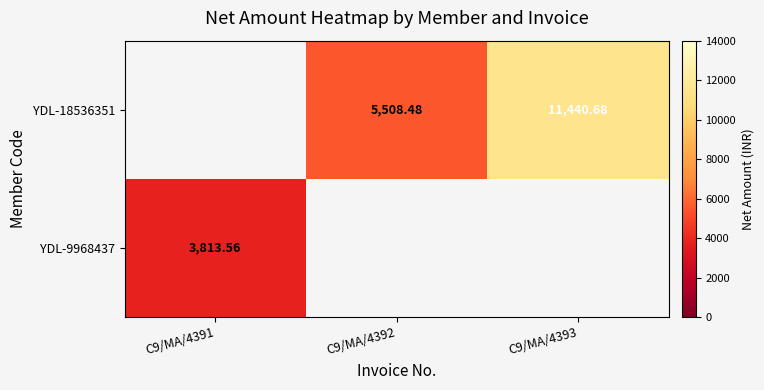

True or false: YDL-18536351 has a value of 1604.8 at C9/MA/4392.

False